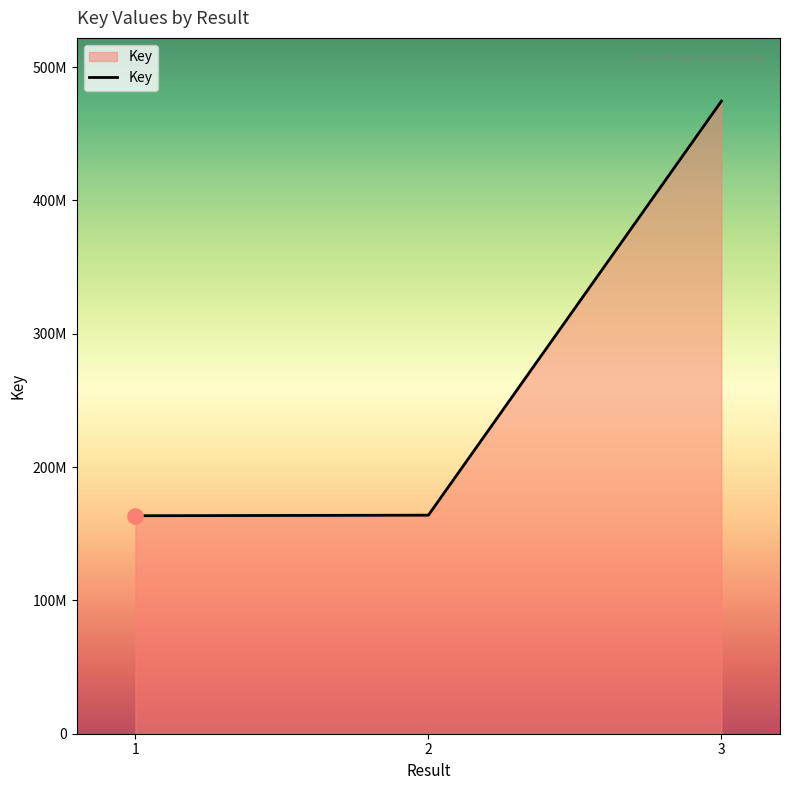

Is this an area chart (filled region under the line)?

Yes